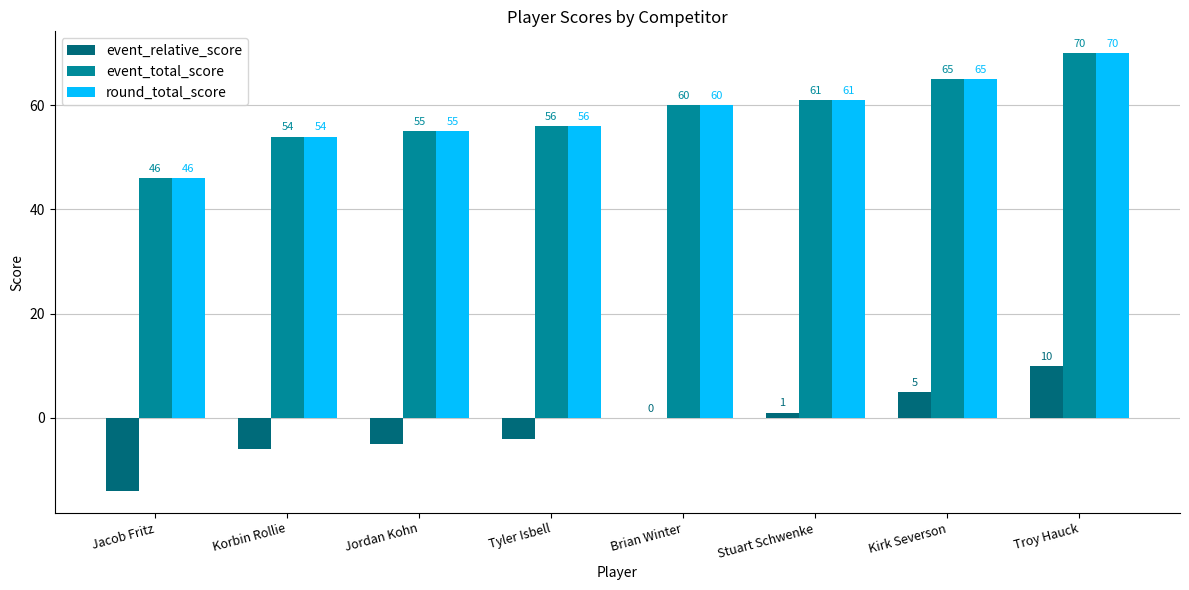

The value of event_total_score at Brian Winter is 60. True or false?

True